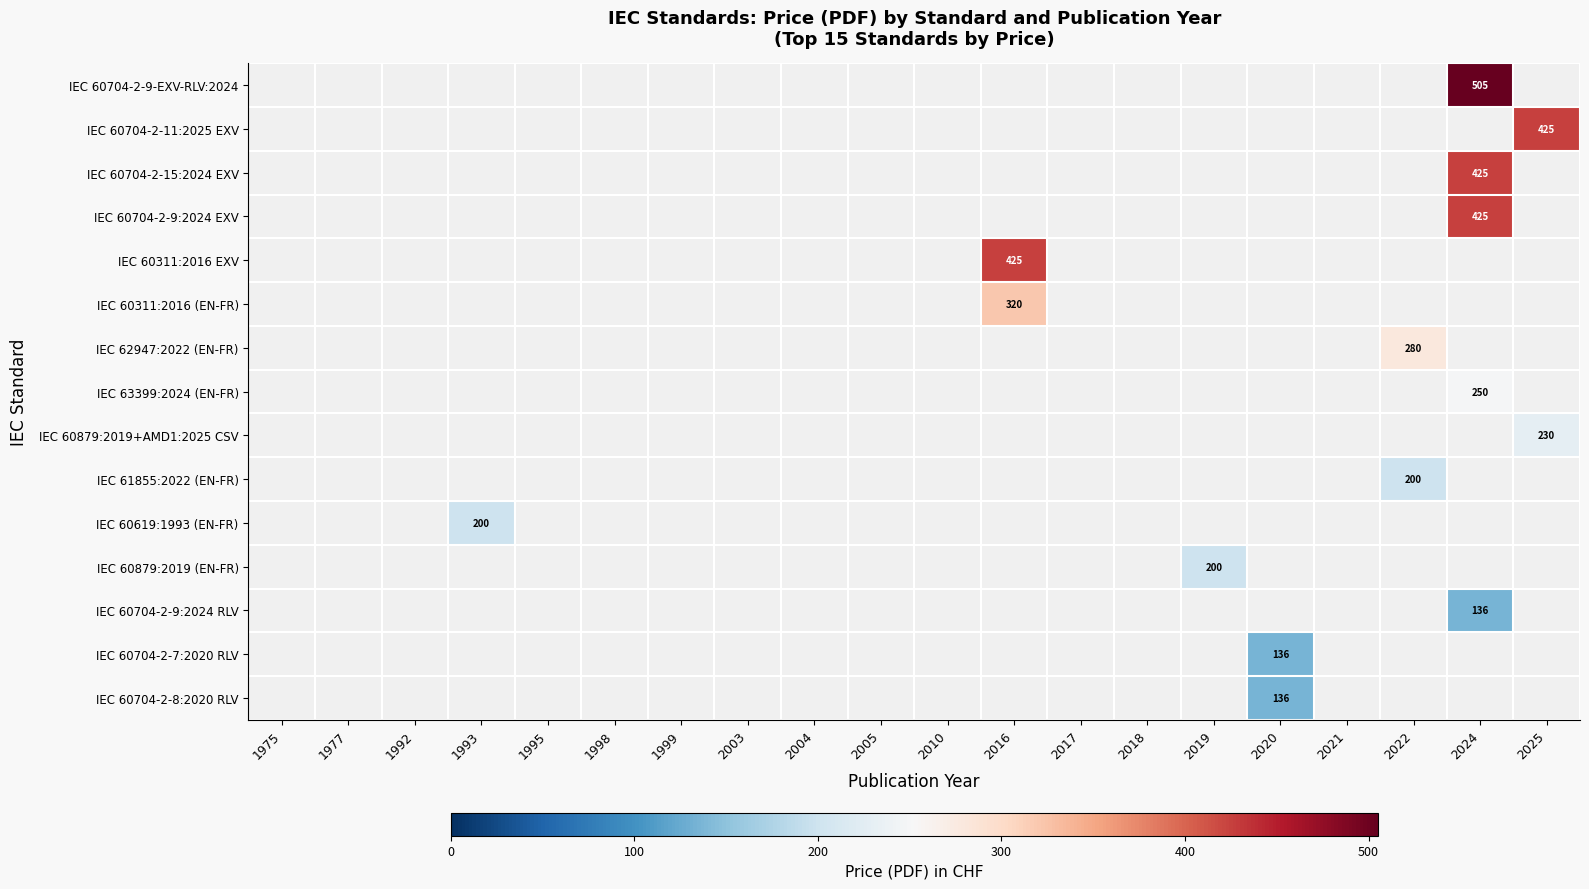

Which label corresponds to the largest value in the chart?

2024